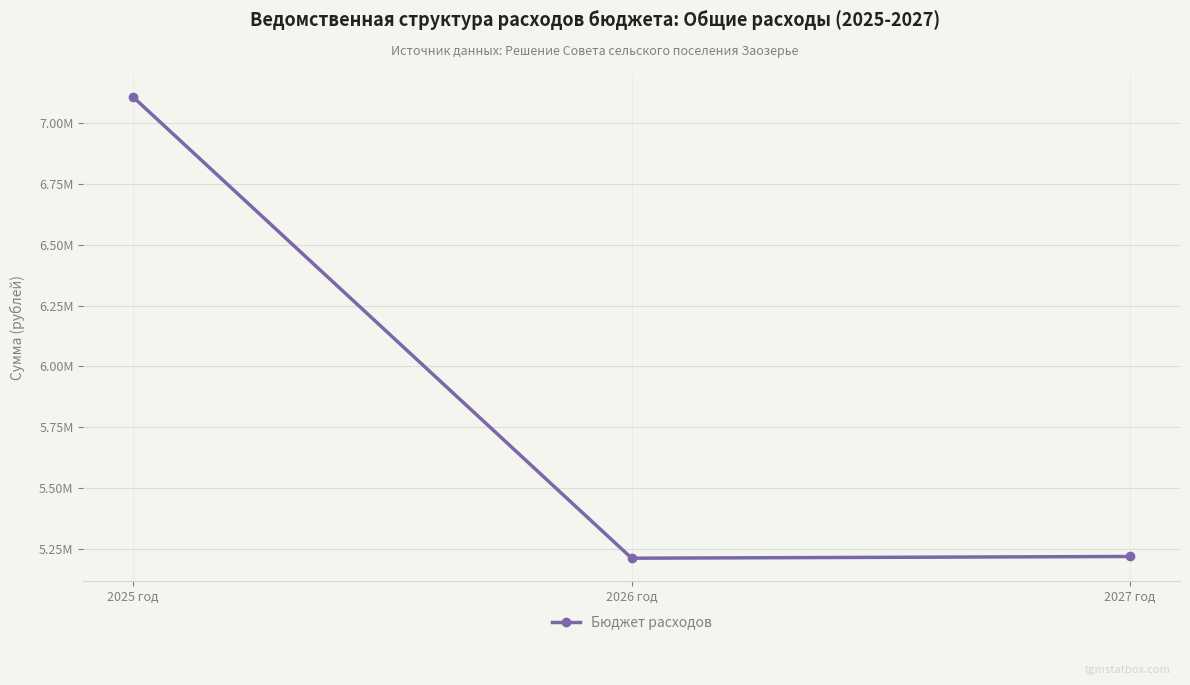

Is it true that the value at 2026 год is 7345683.2?

False